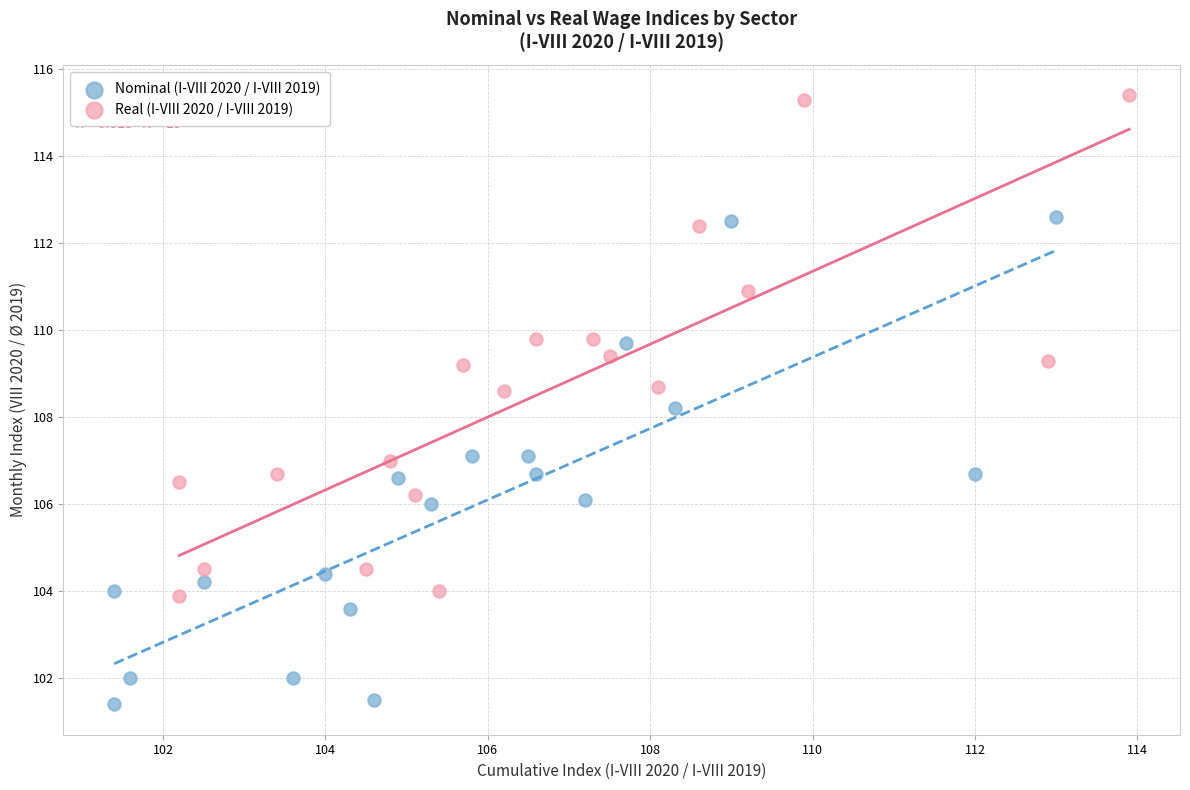

What are all the series names shown in the legend?

Nominal (I-VIII 2020 / I-VIII 2019), Real (I-VIII 2020 / I-VIII 2019)